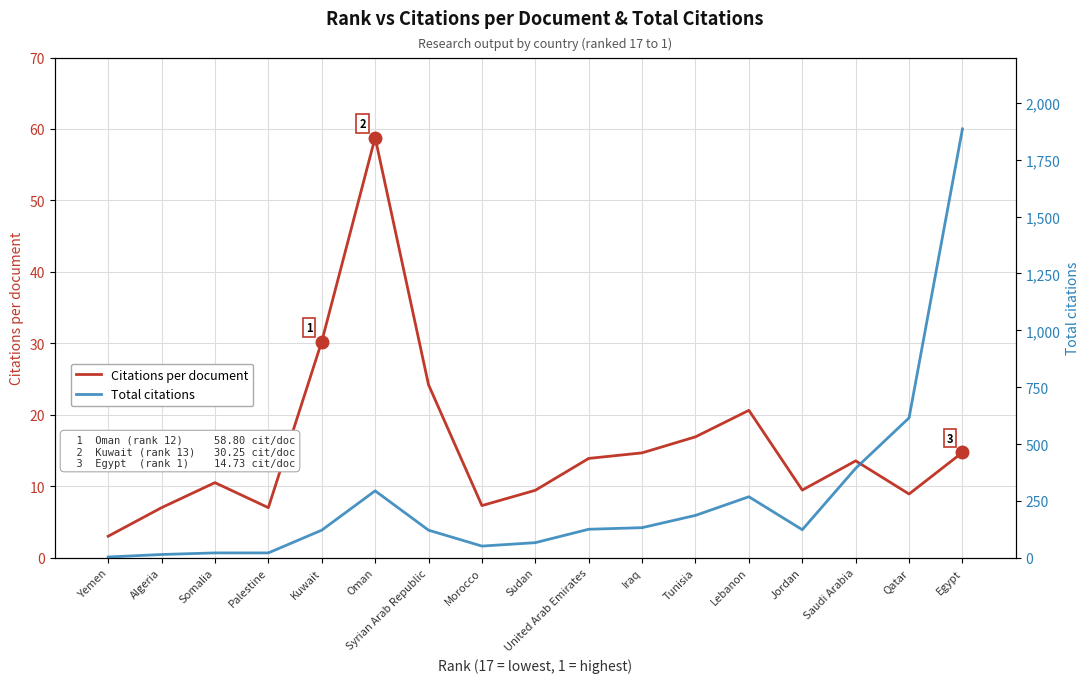

Rank the series at Saudi Arabia from highest to lowest value.

Total citations, Citations per document